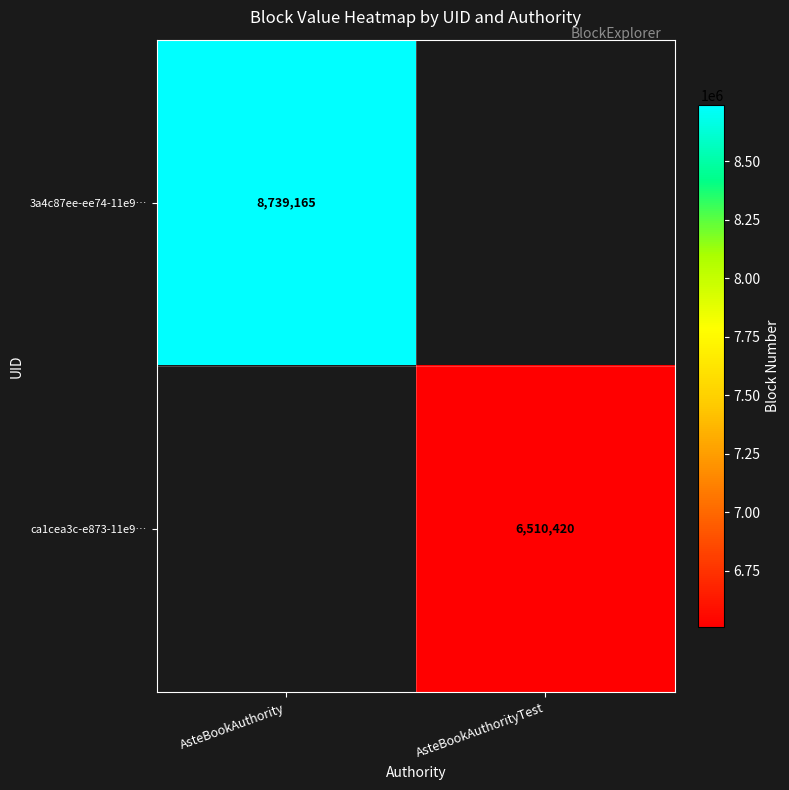

Which category has the highest value across all series?

AsteBookAuthority